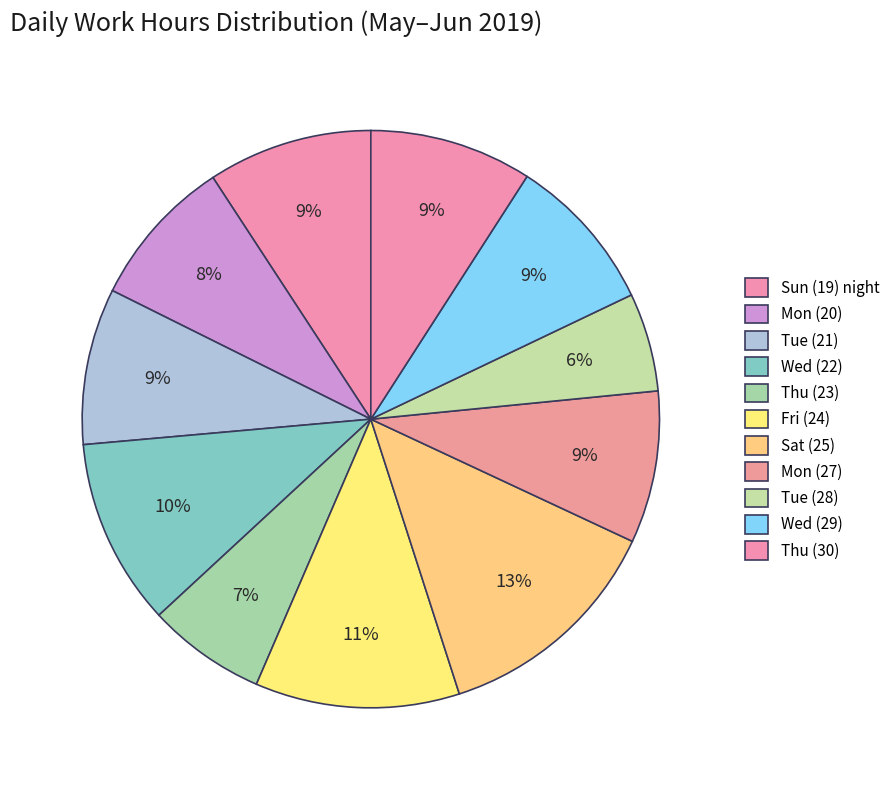

To the nearest percent, what portion does Thu (23) represent?

7%